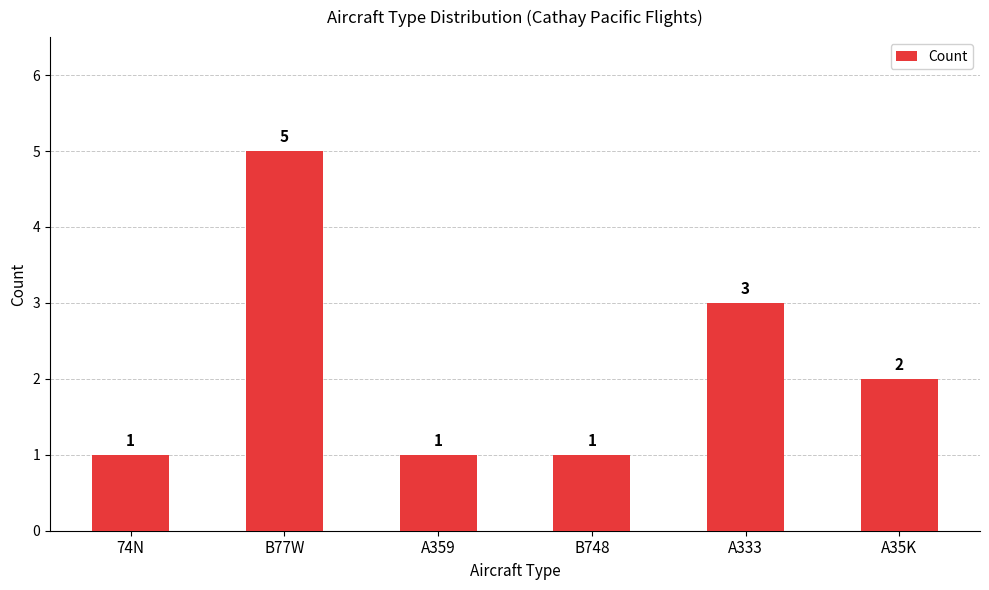

What is the difference between the second highest and second lowest values?

2